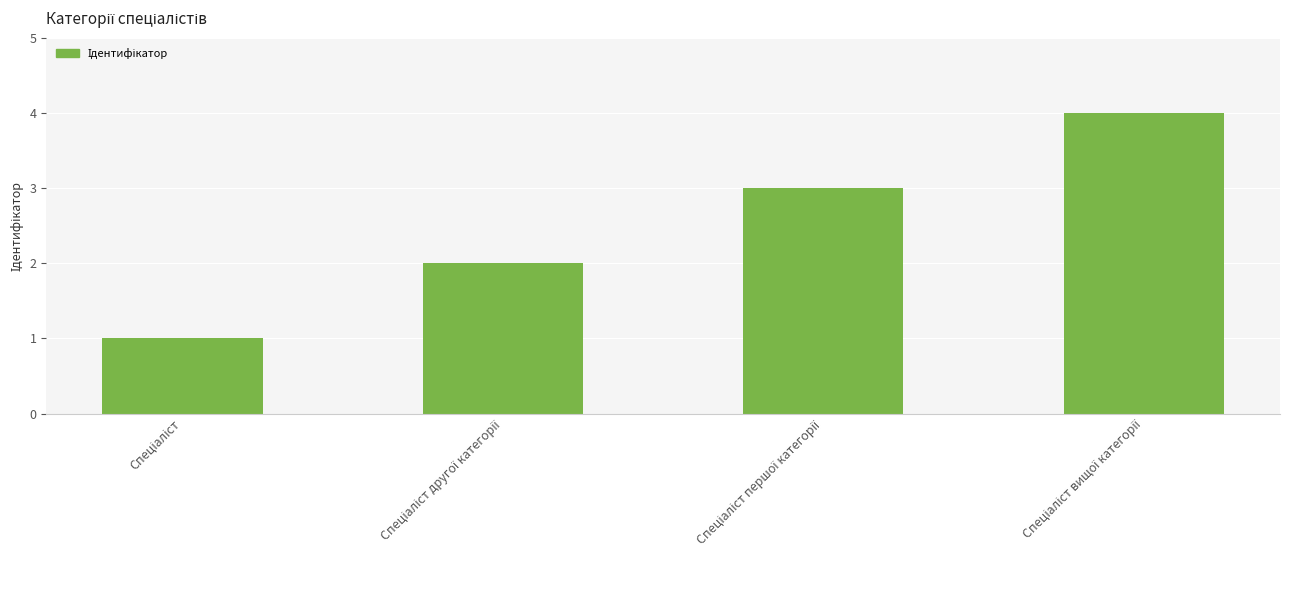

How many series are shown in this chart?

1